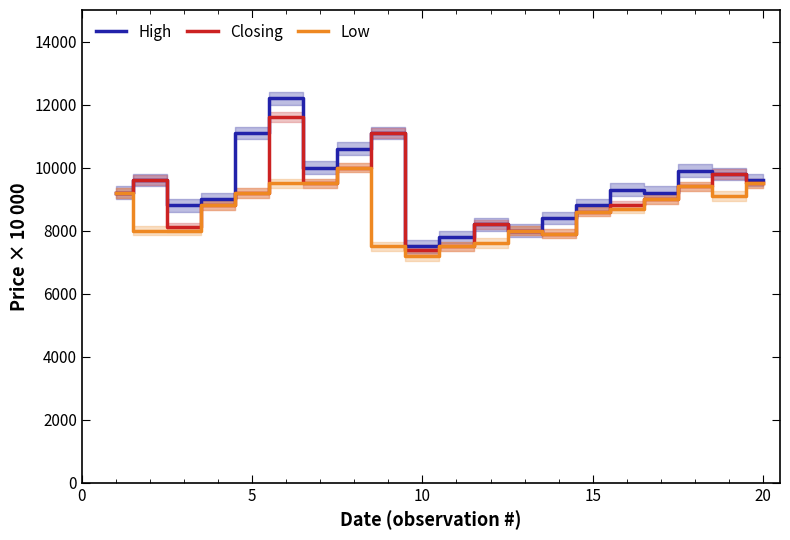

The value of High at 15 is 12331.3. True or false?

False